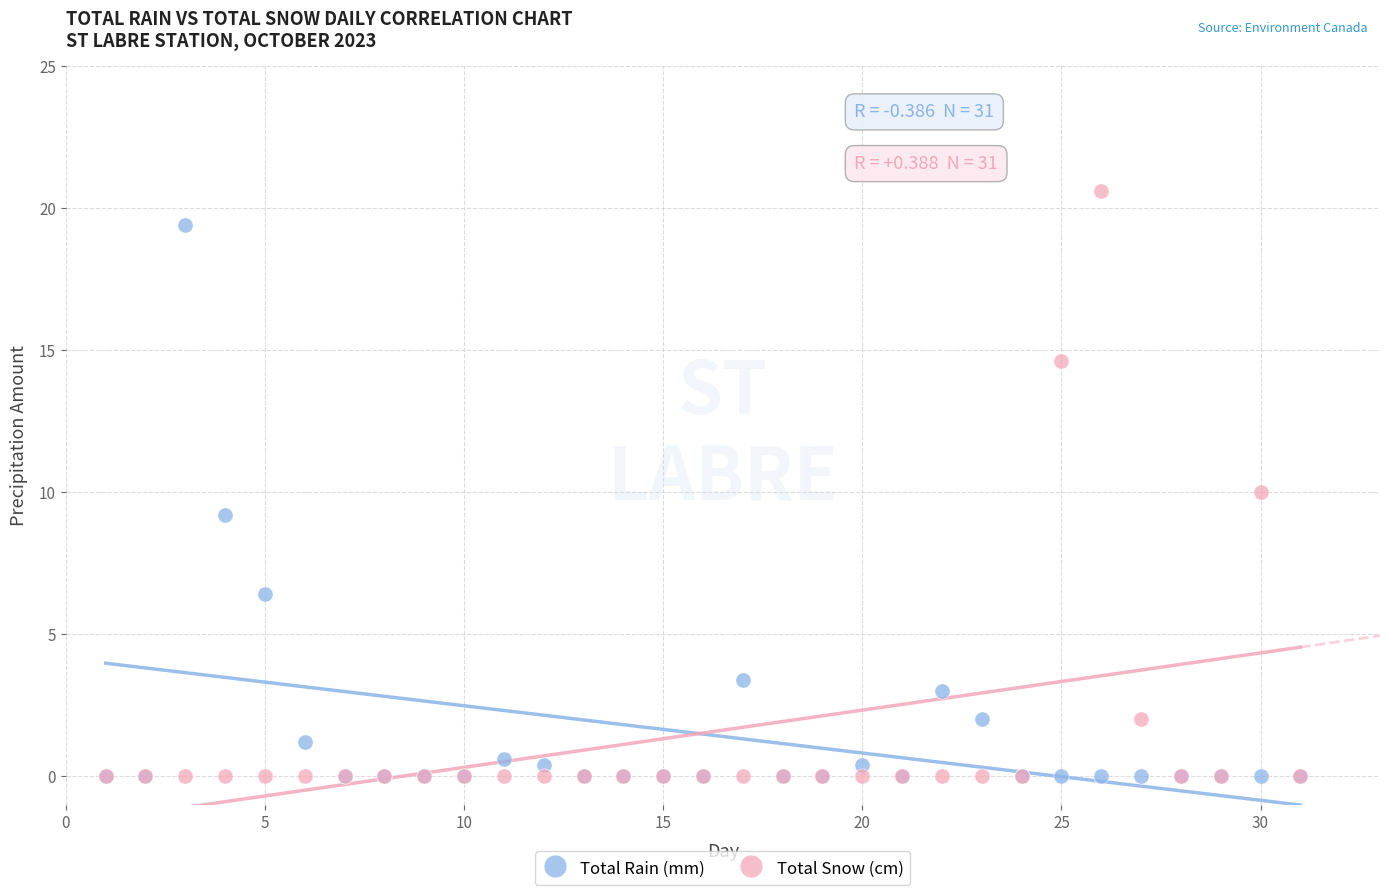

Which series contains the highest Y value?

Total Snow (cm)